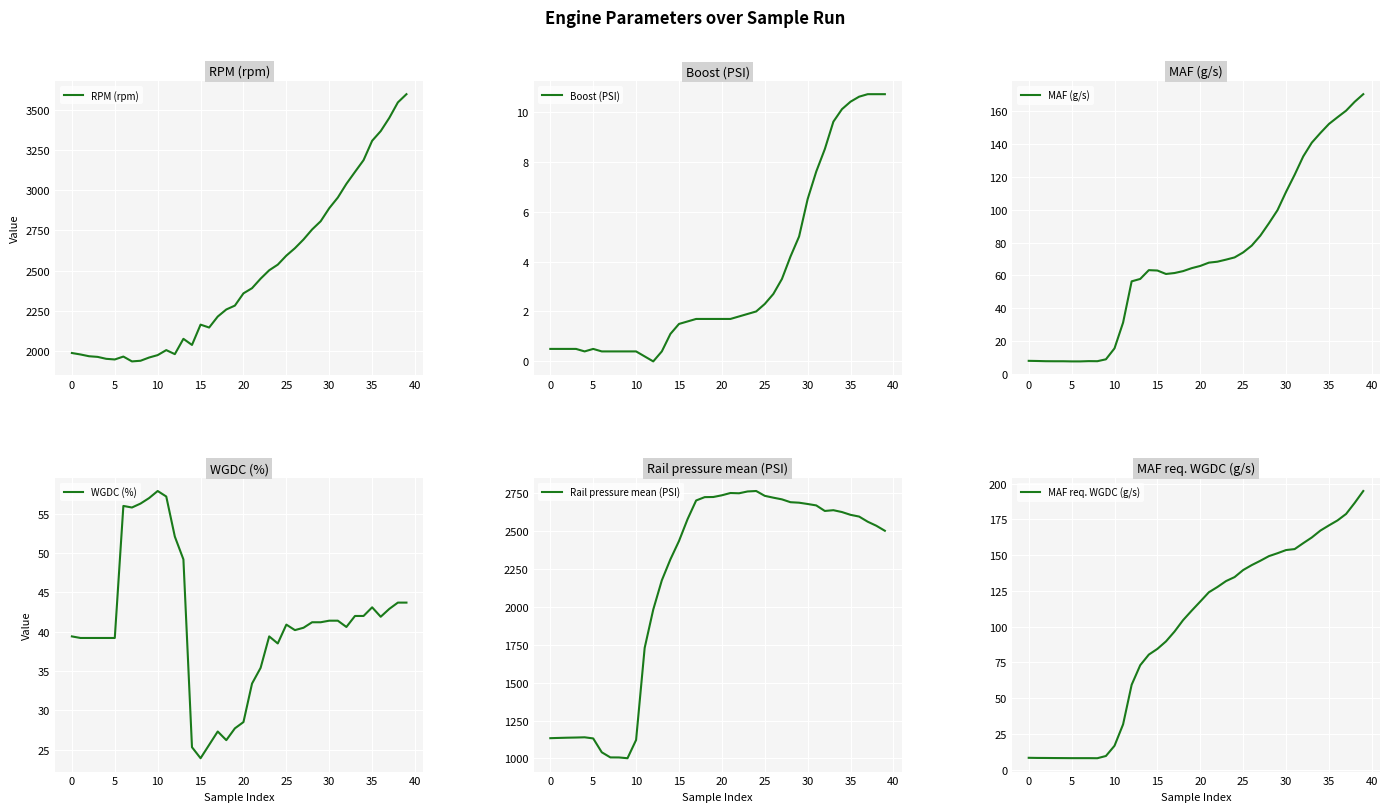

At which label is RPM (rpm) closest to 2766?

28